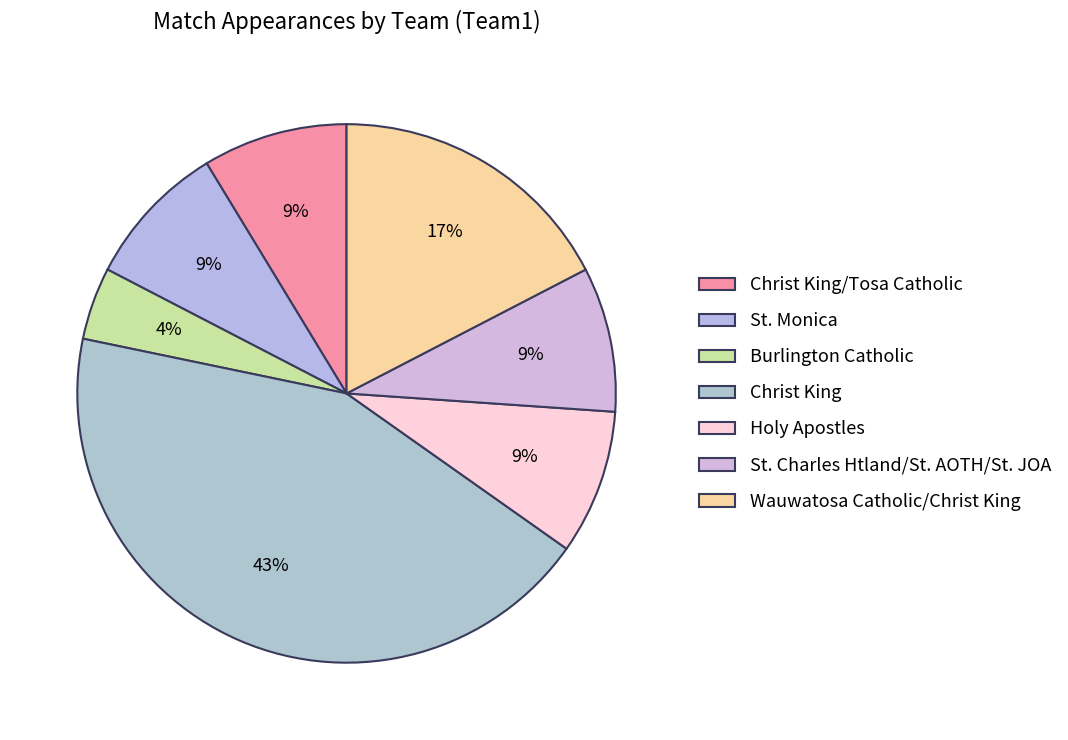

How many slices are in this pie chart?

7